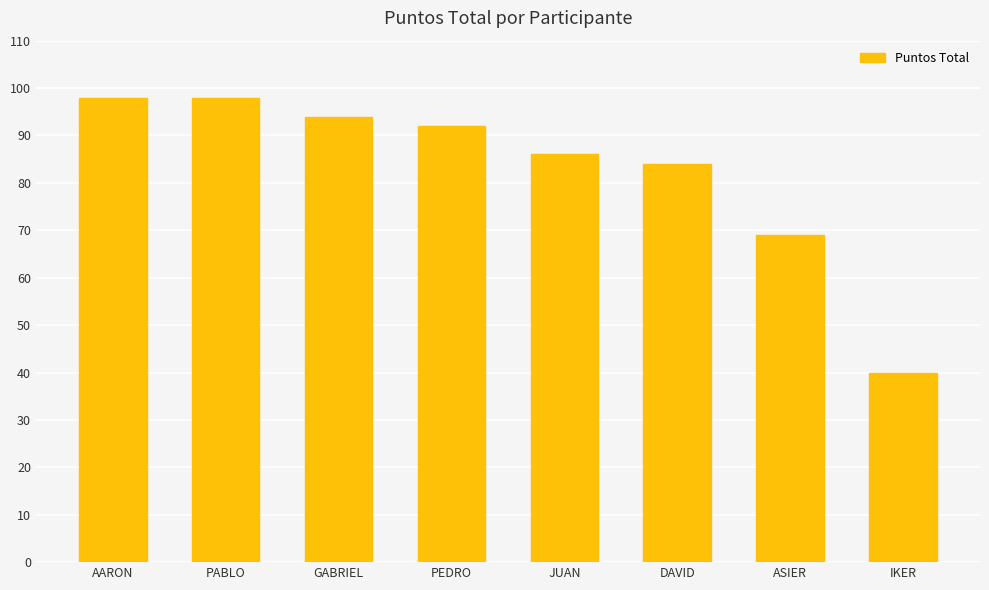

What is the label of the 8th bar from the left?

IKER